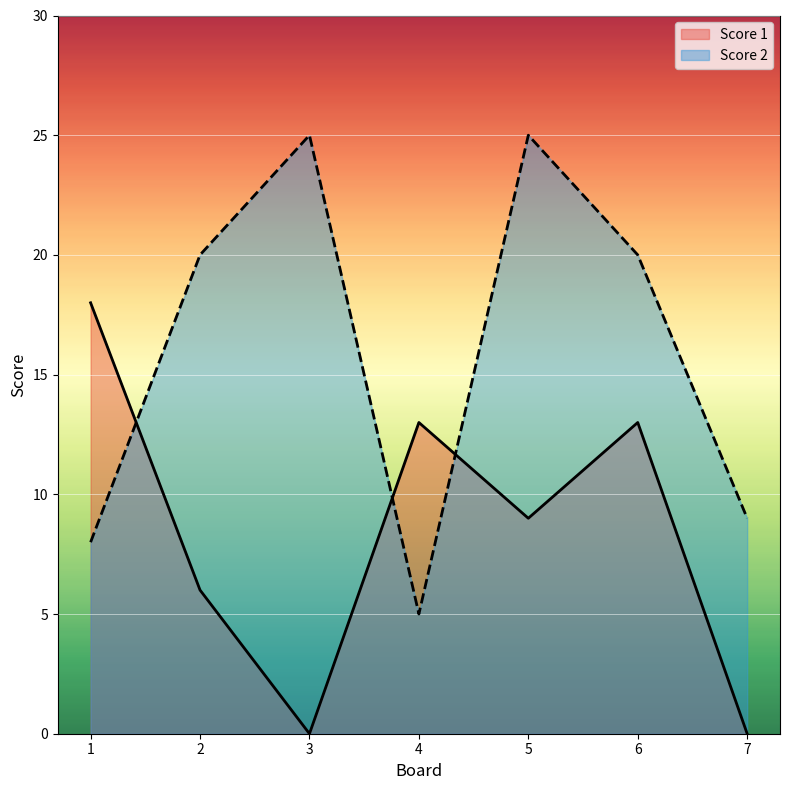

Which category has the highest value in the Score 1 series?

1